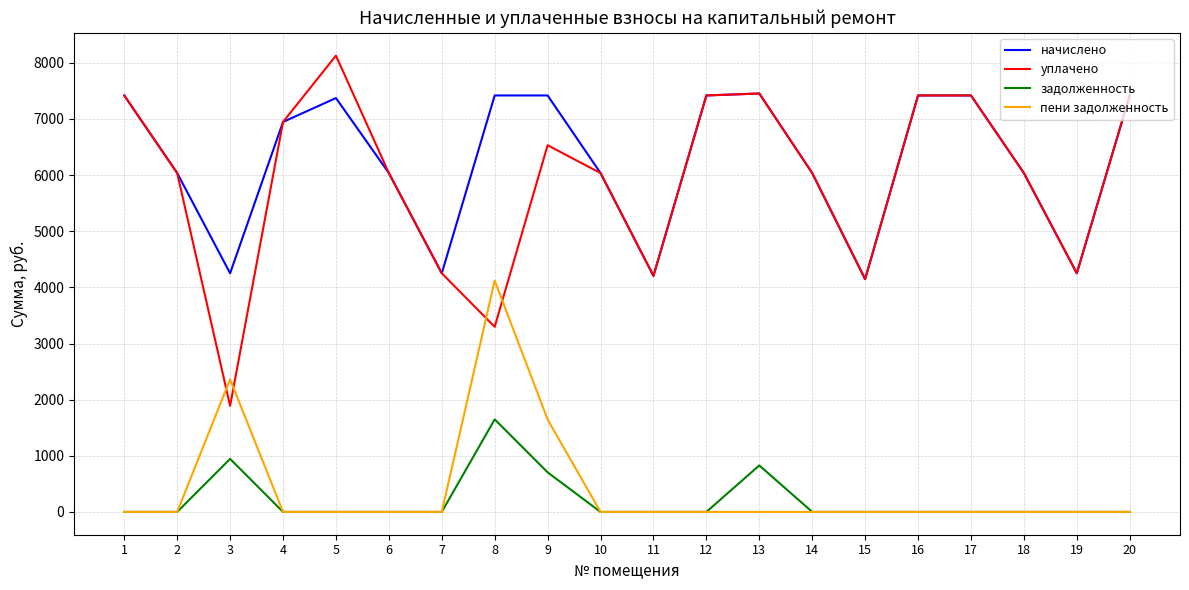

What is the total value across all series at 3?

9446.4